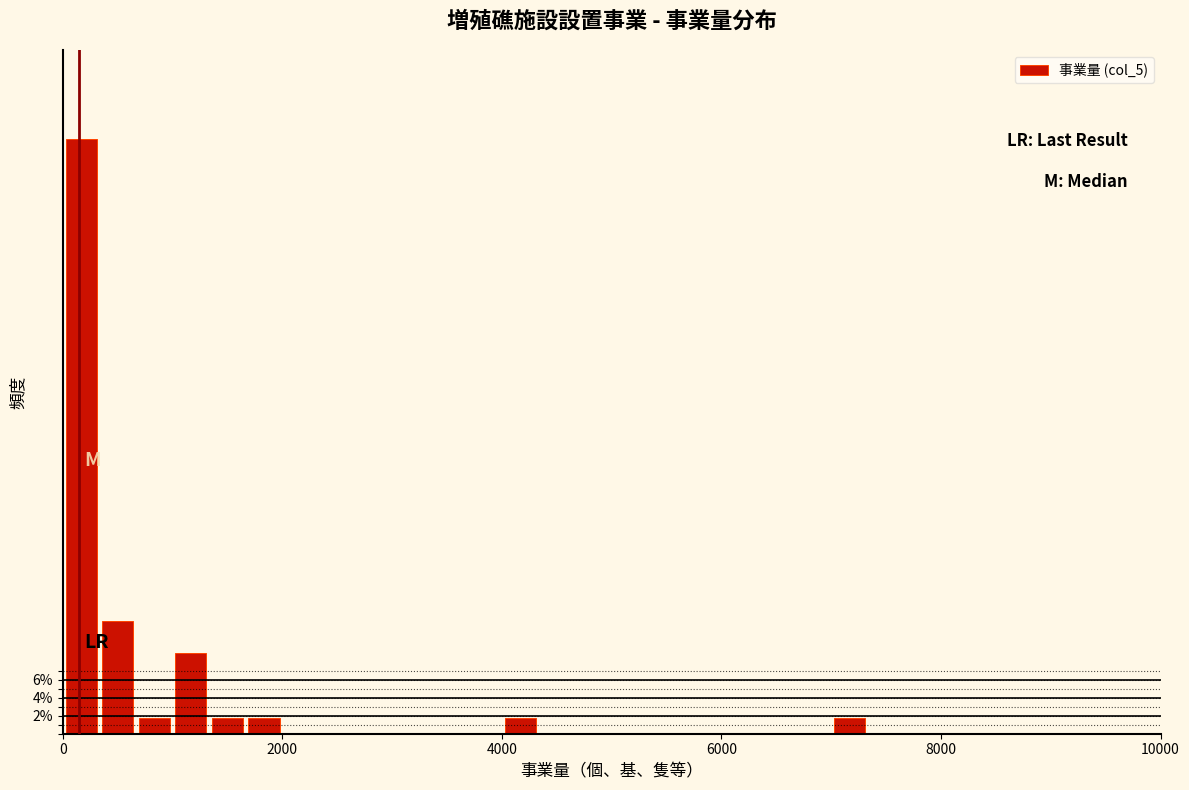

Read against the x-axis, roughly where is the centre of the tallest bar?

200